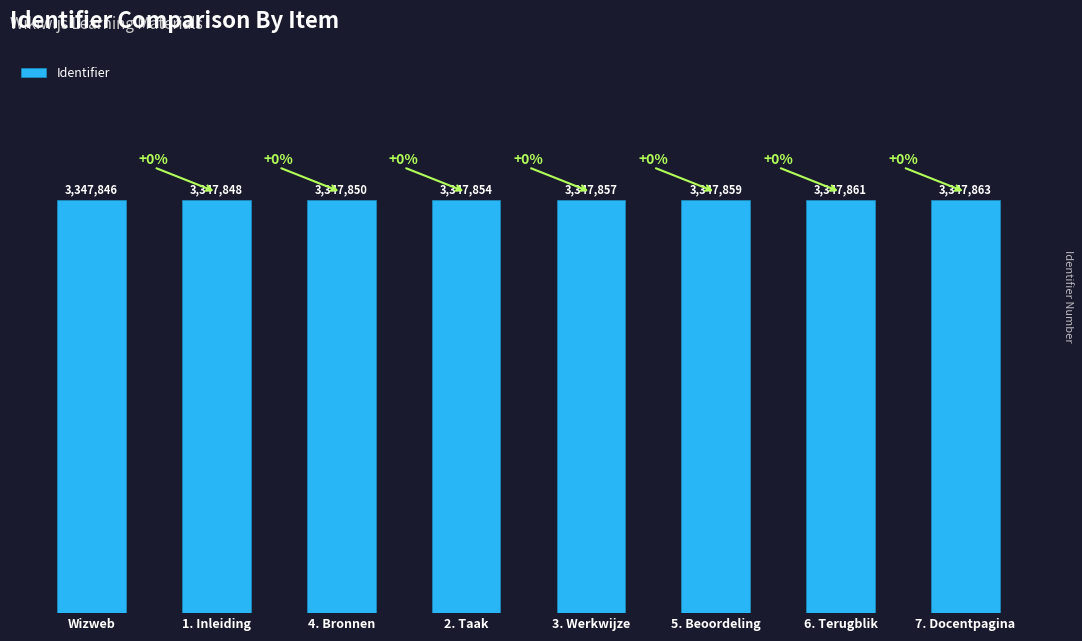

Does the chart contain any negative values?

No